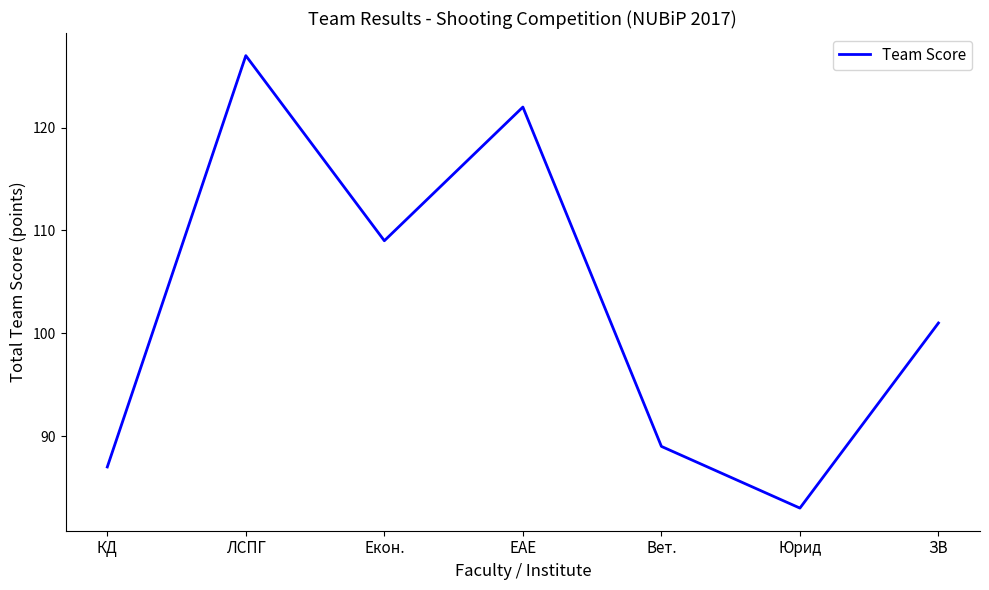

List the labels in order of value, largest first.

ЛСПГ, ЕАЕ, Екон., ЗВ, Вет., КД, Юрид